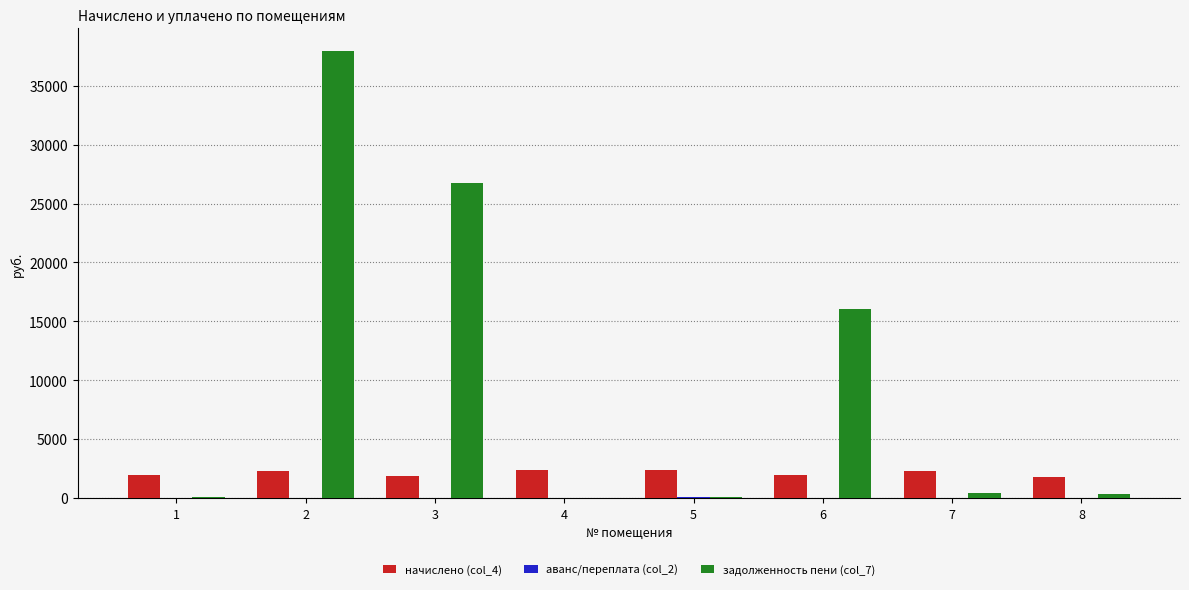

Which series changed the most between 3 and 7?

задолженность пени (col_7)